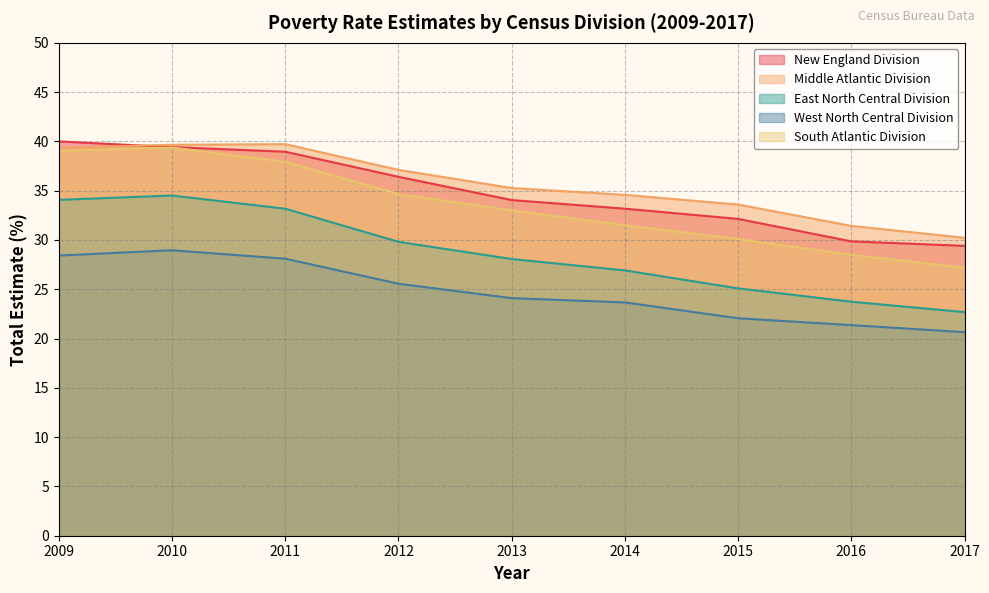

Reading left to right, what are all the values shown in this chart?

New England Division: 2009=40.0	2010=39.4	2011=39.0	2012=36.4	2013=34.0	2014=33.2	2015=32.1	2016=29.9	2017=29.4
Middle Atlantic Division: 2009=39.4	2010=39.7	2011=39.7	2012=37.1	2013=35.3	2014=34.6	2015=33.6	2016=31.4	2017=30.2
East North Central Division: 2009=34.1	2010=34.5	2011=33.2	2012=29.8	2013=28.1	2014=26.9	2015=25.1	2016=23.7	2017=22.7
West North Central Division: 2009=28.4	2010=29.0	2011=28.1	2012=25.6	2013=24.1	2014=23.7	2015=22.1	2016=21.4	2017=20.6
South Atlantic Division: 2009=39.0	2010=39.4	2011=37.9	2012=34.7	2013=33.0	2014=31.5	2015=30.1	2016=28.5	2017=27.2